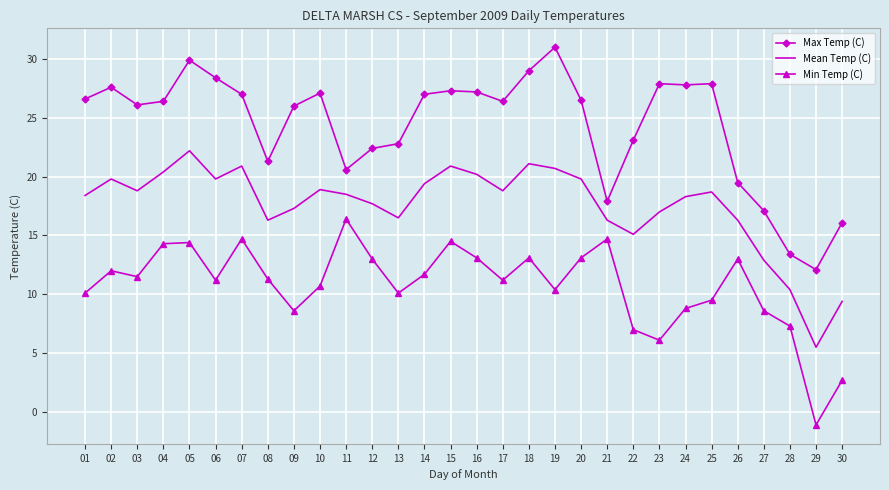

True or false: Min Temp (C) has more than 2 interior local peaks.

True